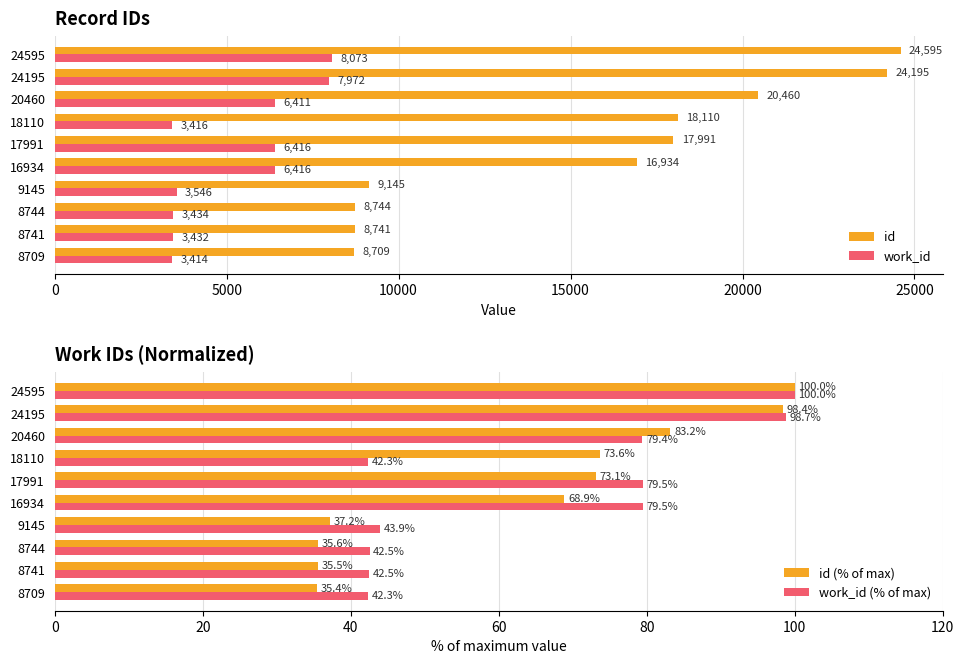

How many values in the id (% of max) series exceed 73?

5